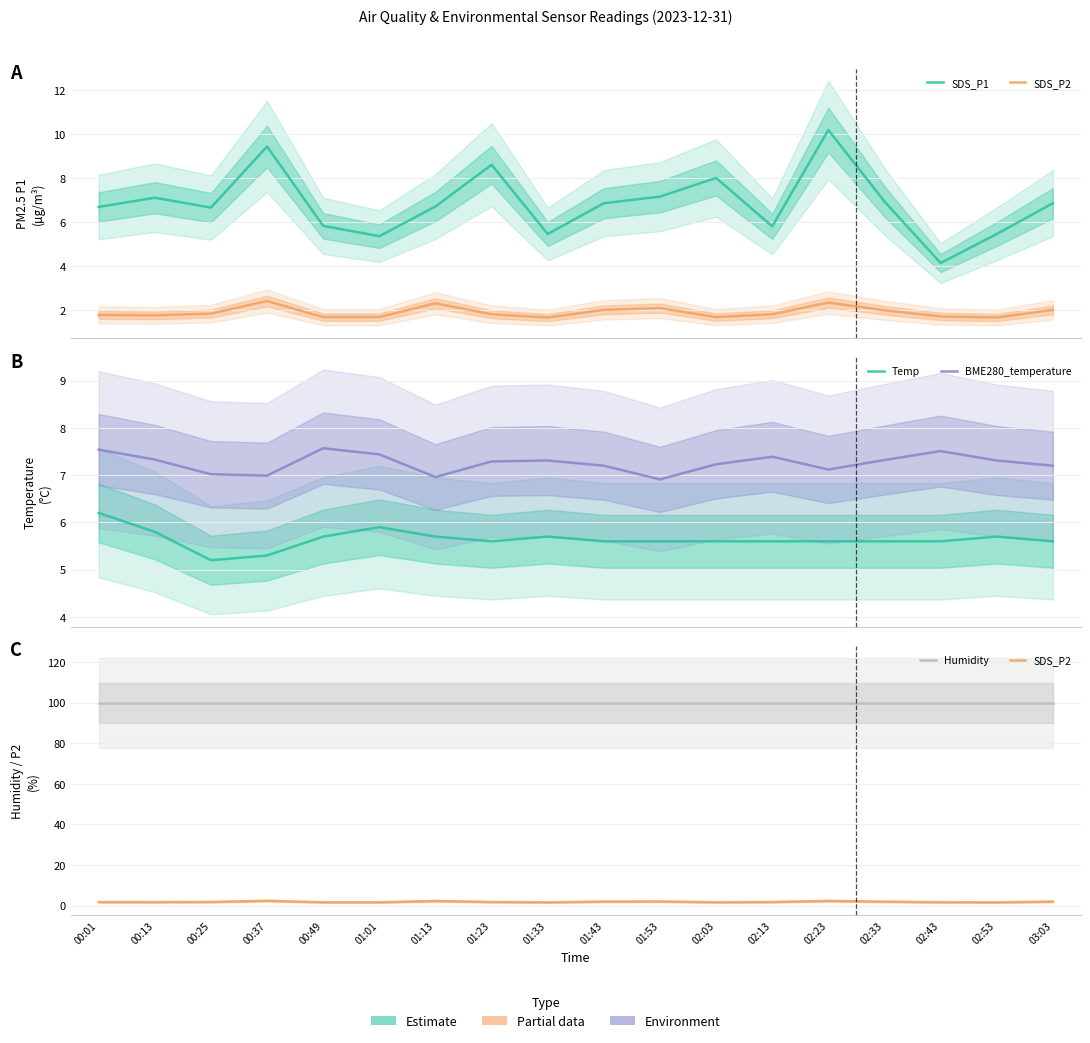

What is the difference between the second highest and second lowest values in the SDS_P1 series?

4.1